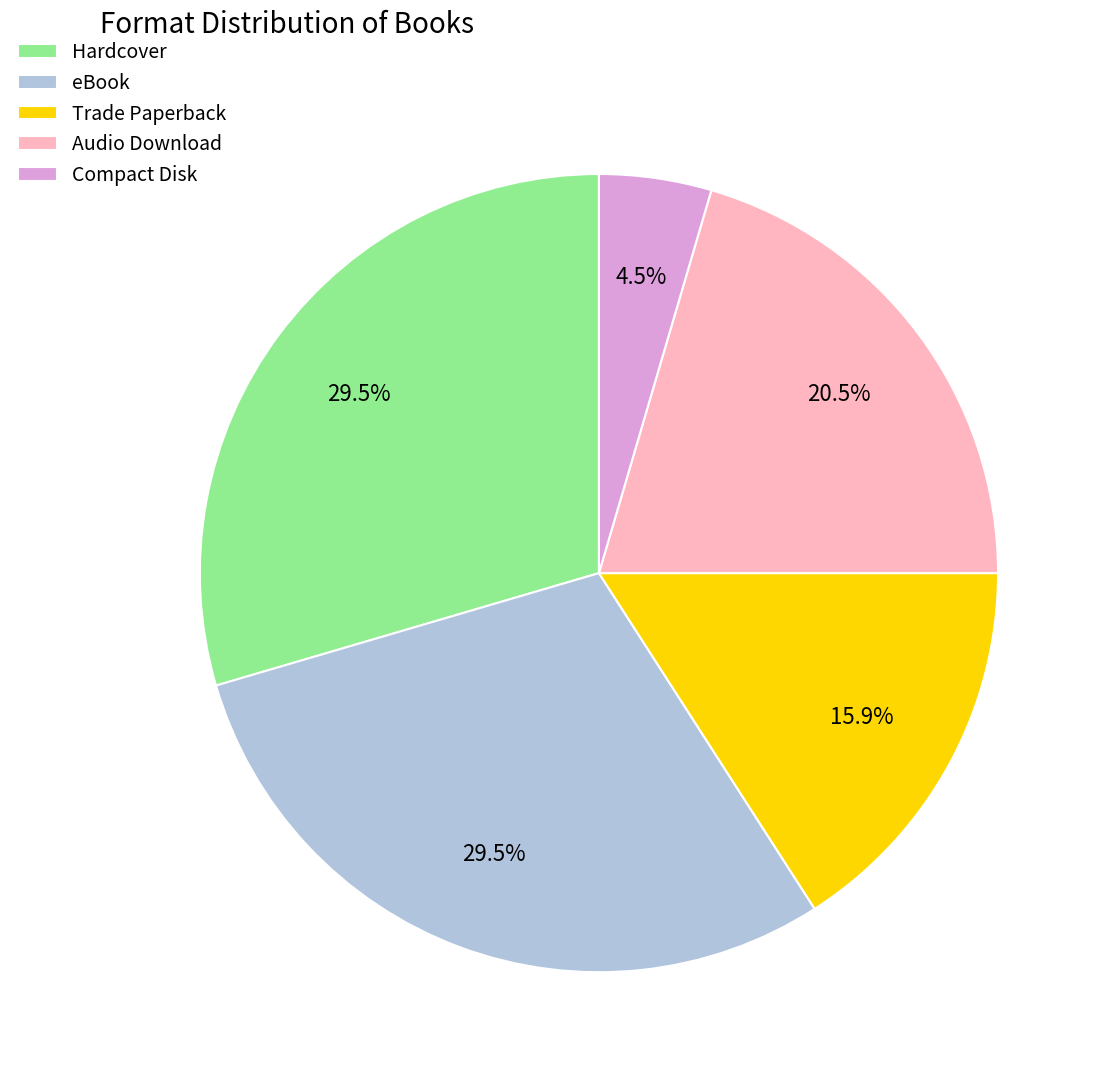

Combined, do eBook and Compact Disk account for over 50%?

No